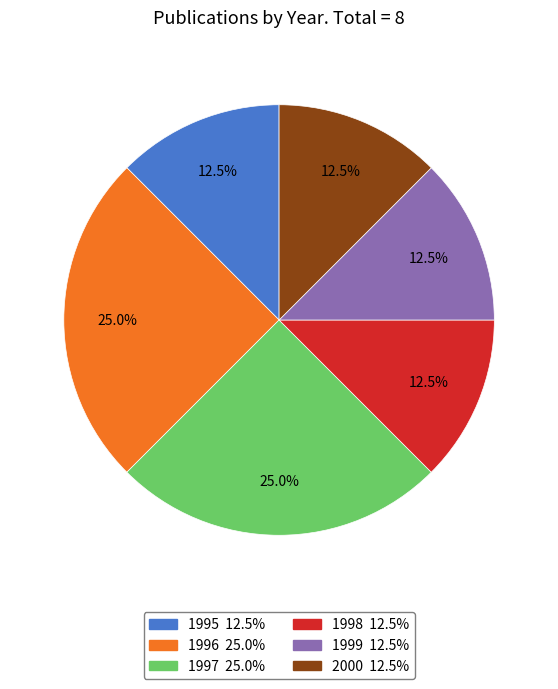

Is there any slice that represents more than half of the pie?

No